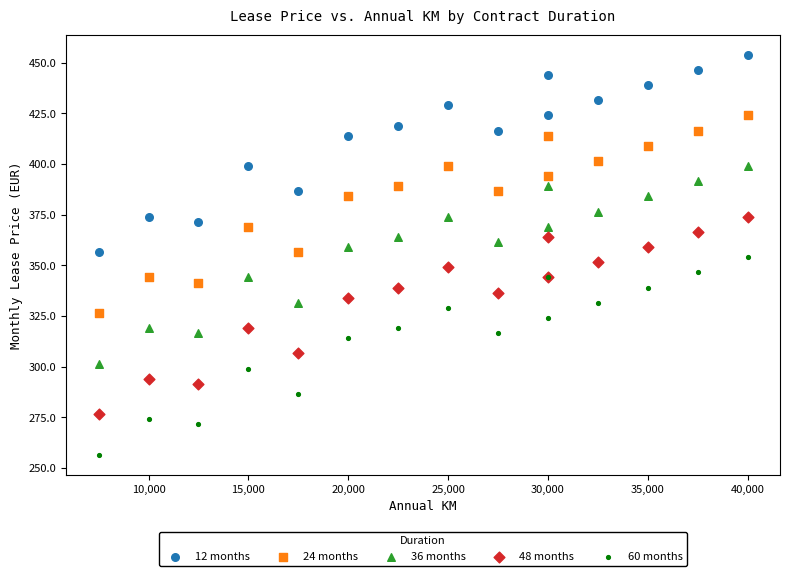

What is the X range (max minus min) for the scatter plot?

32500.0